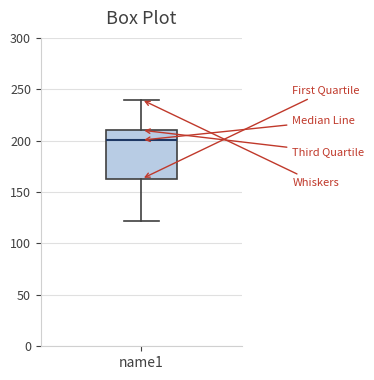

Where does the lower whisker of the box for name1 end on the y-axis? The values are not printed on the chart, so give them approximately, as read against the axis.

120